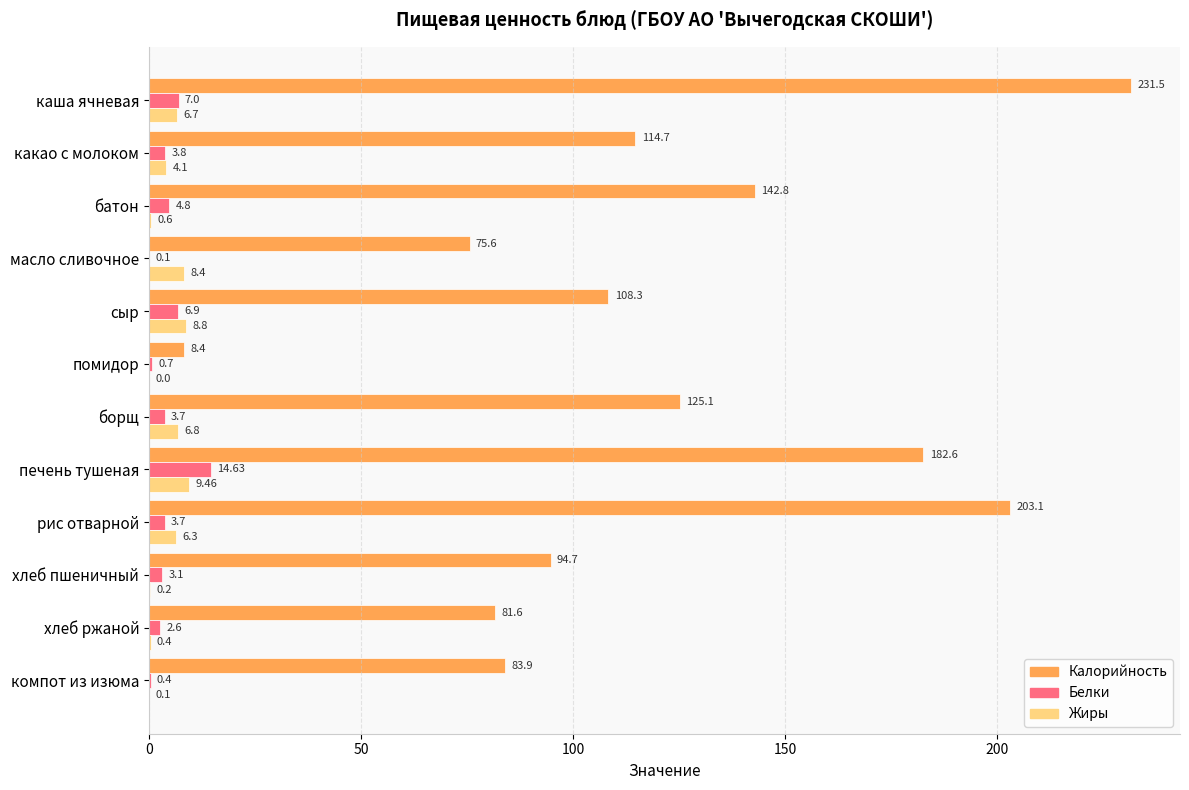

How many categories are shown in the chart?

12